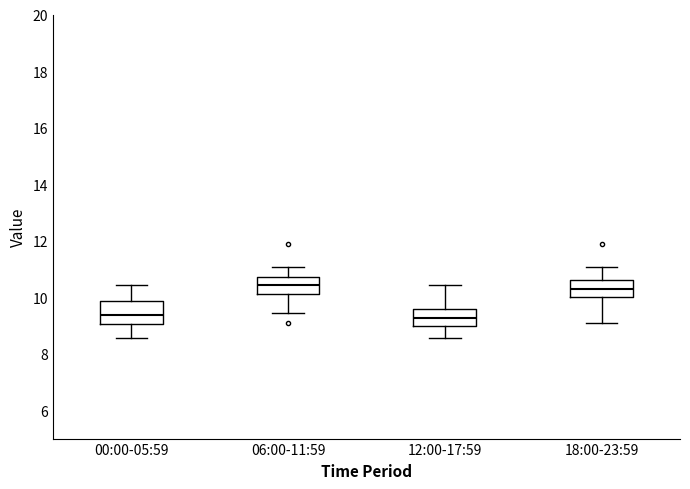

Reading left to right, transcribe this box plot: for each box, give where its median line is, the range the box spans, and where its two whiskers end, as read against the y-axis. The values are not printed on the chart, so give them approximately, as read against the axis.

00:00-05:59: median 9.4, box 9.0 to 9.8, whiskers 8.6 to 10.4
06:00-11:59: median 10.4, box 10.2 to 10.8, whiskers 9.4 to 11.0
12:00-17:59: median 9.2, box 9.0 to 9.6, whiskers 8.6 to 10.4
18:00-23:59: median 10.4, box 10.0 to 10.6, whiskers 9.2 to 11.0